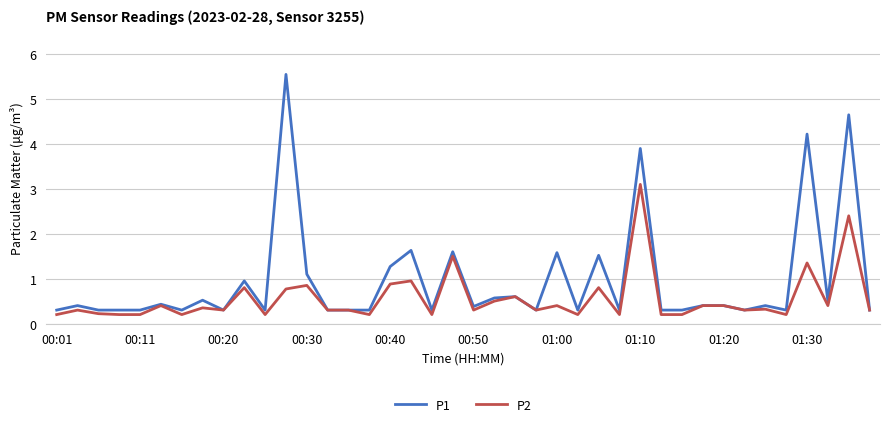

Which series has the largest range (max minus min)?

P1